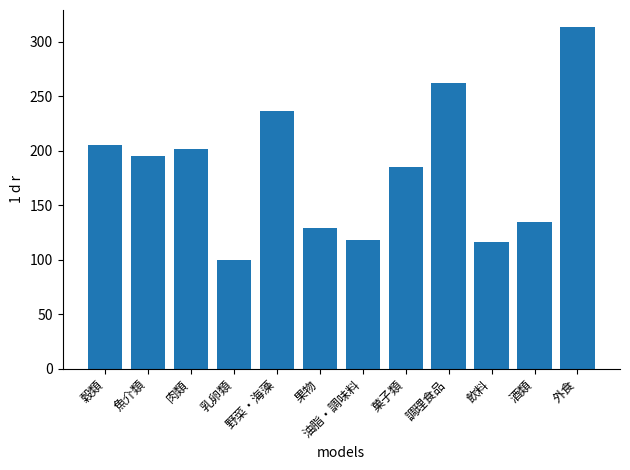

What is the ratio of the value at 酒類 to the value at 肉類?

0.7